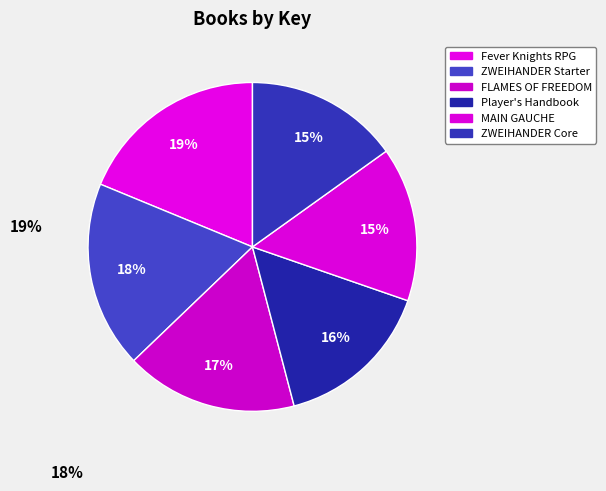

How many segments does this pie chart have?

6